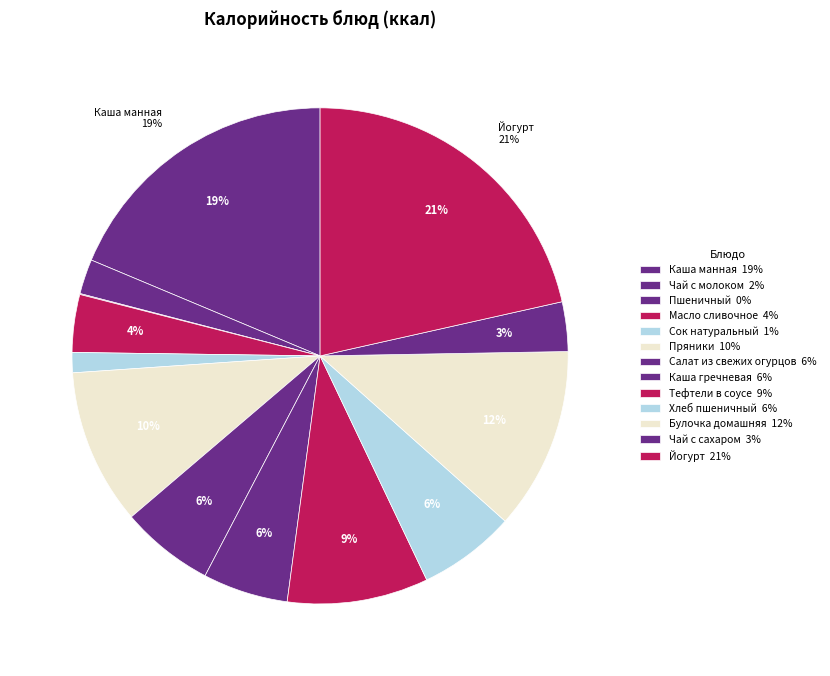

To the nearest percent, what portion does Тефтели в соусе represent?

9%